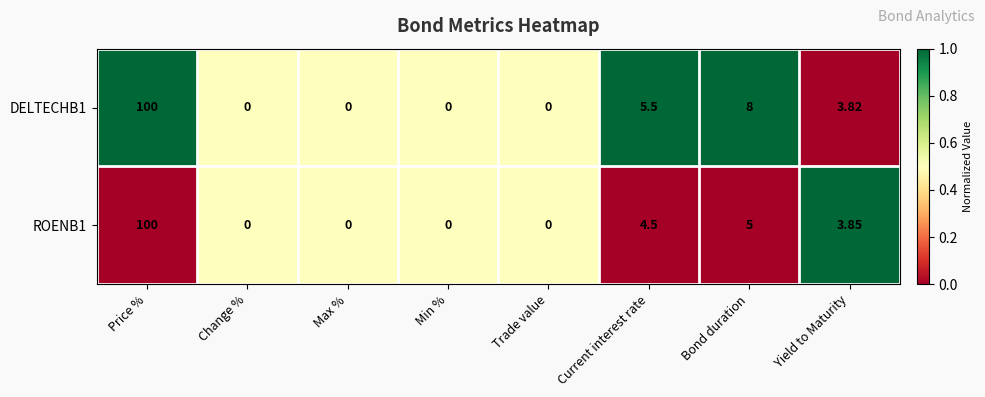

Which series has the largest total across all categories?

DELTECHB1